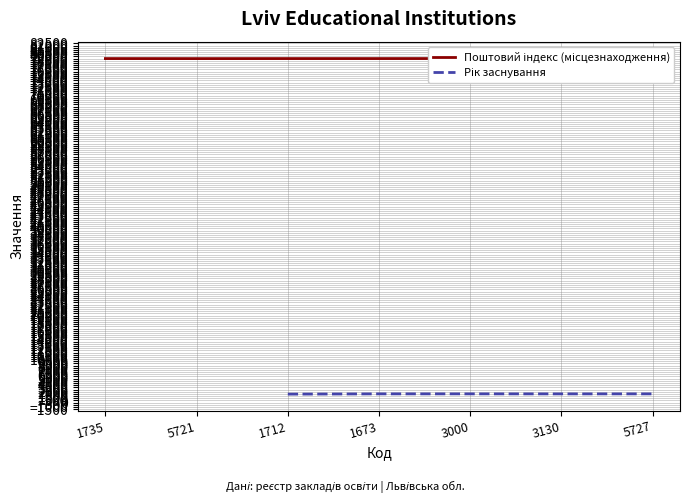

Which category has the highest value across all series?

5727